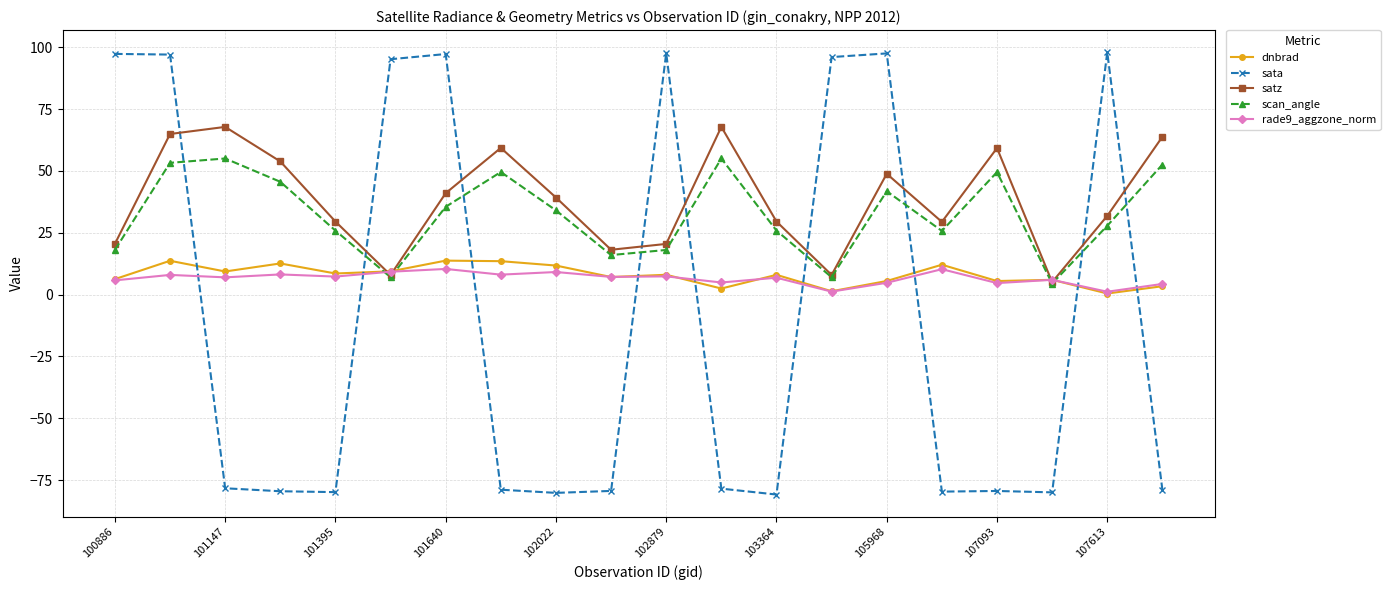

Which series has the widest spread of values?

sata